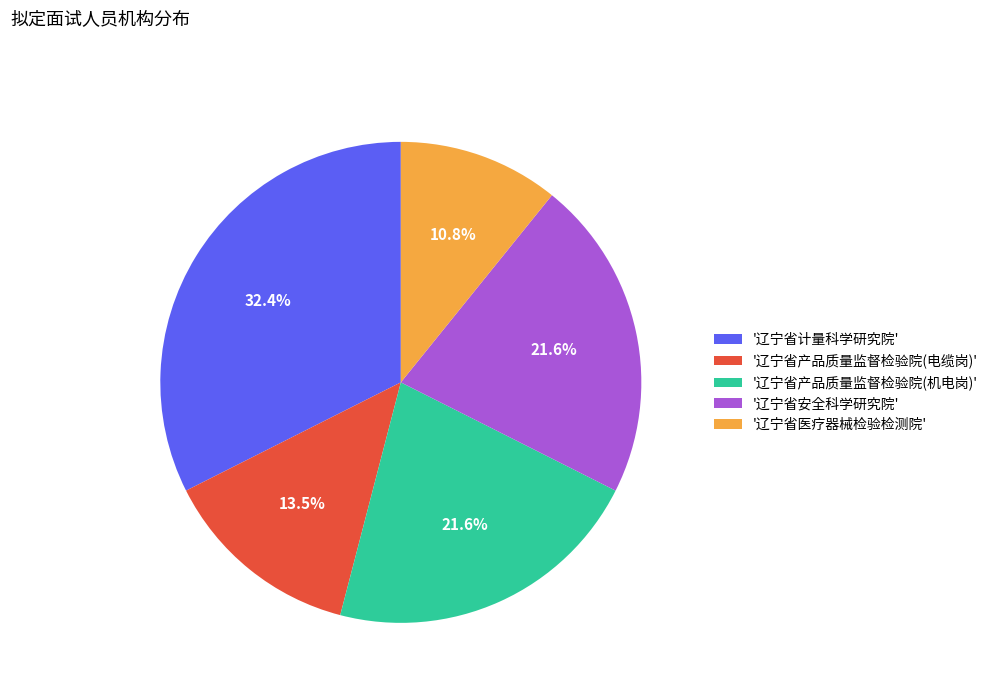

Which category has the biggest portion of the pie?

'辽宁省计量科学研究院'